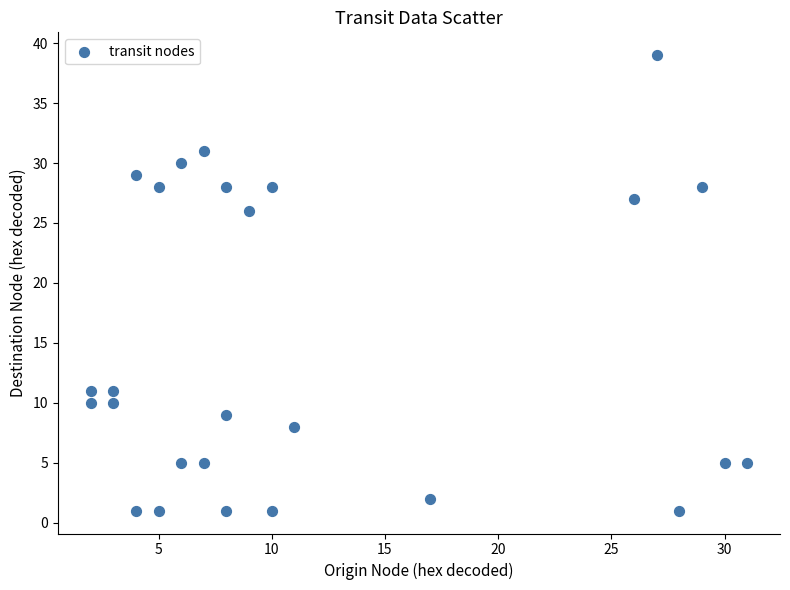

What is the range of Y values (max minus min)?

38